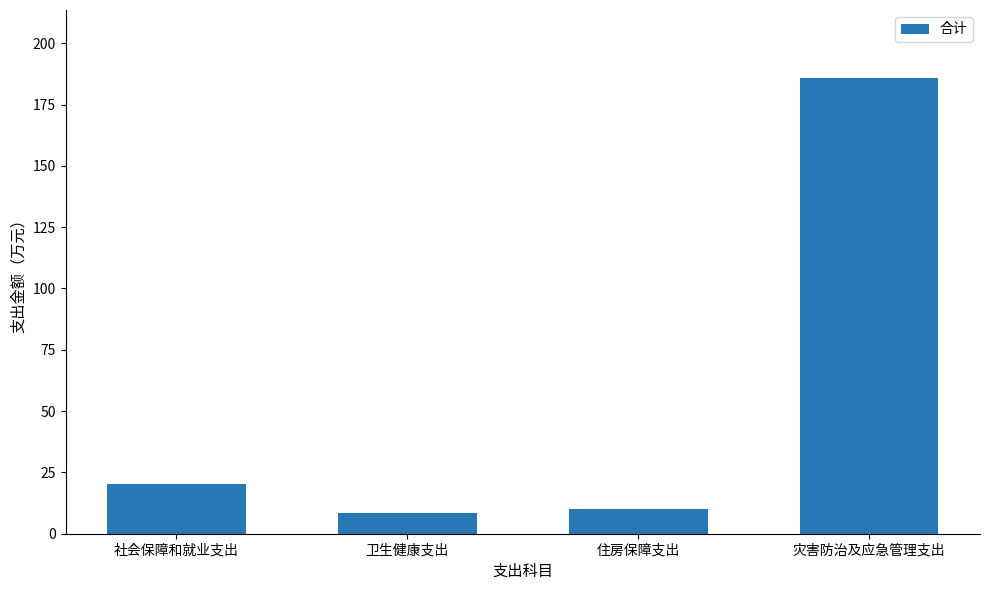

What is the label of the 4th bar from the right?

社会保障和就业支出